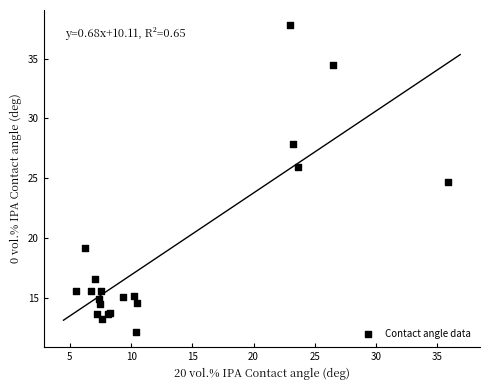

What Y value in the scatter plot is closest to 24?

24.7